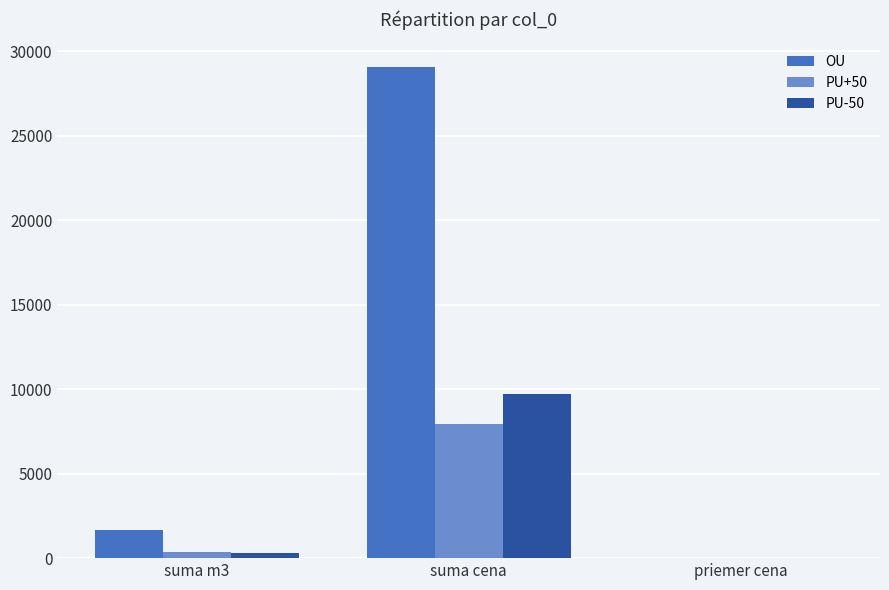

At which label does OU reach its peak?

suma cena